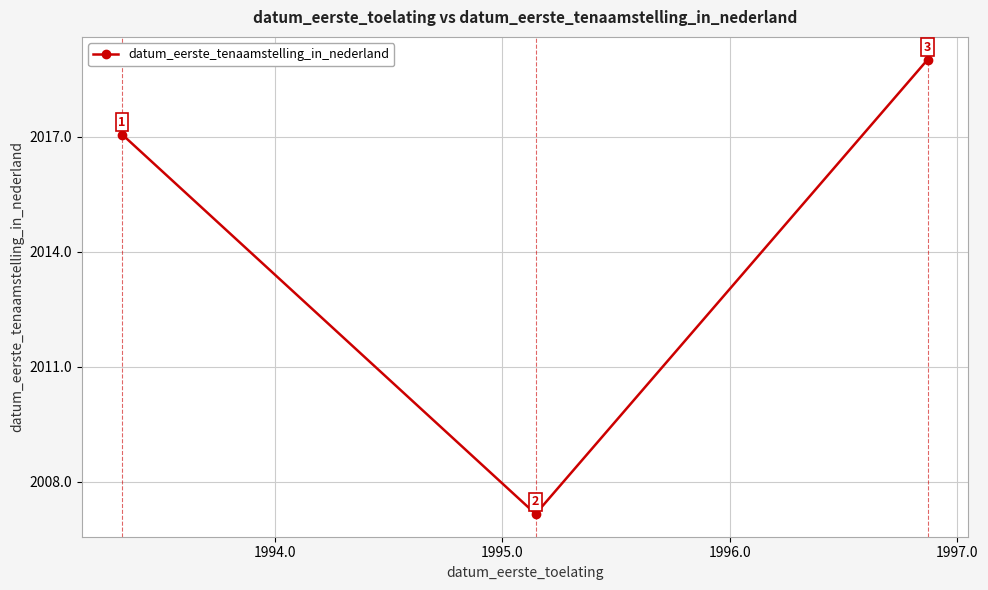

What is the smallest value displayed?

2007.2